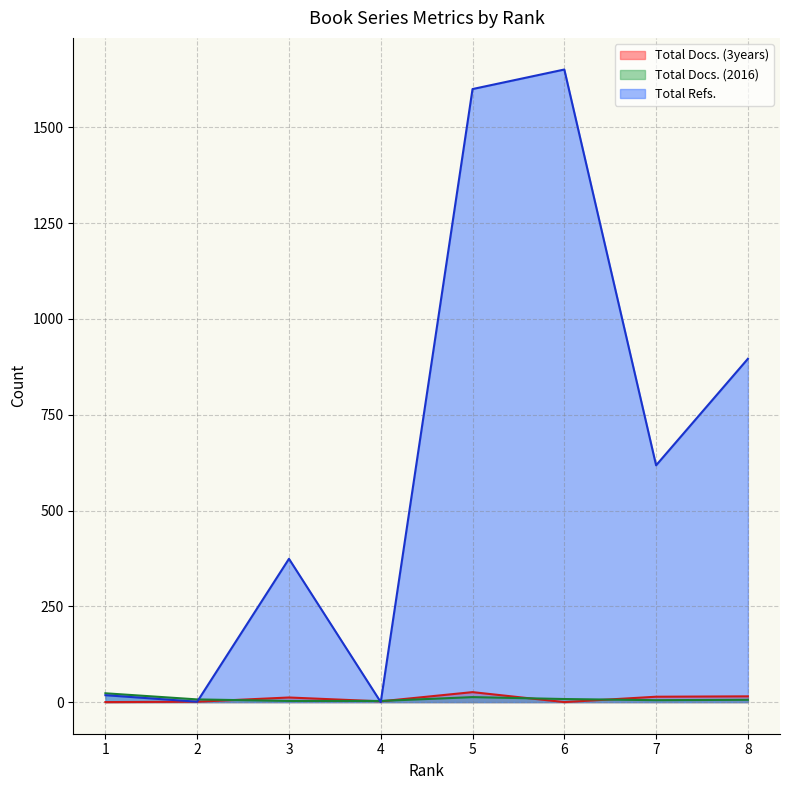

After their last crossing, which series has the higher values: Total Docs. (3years) or Total Docs. (2016)?

Total Docs. (3years)